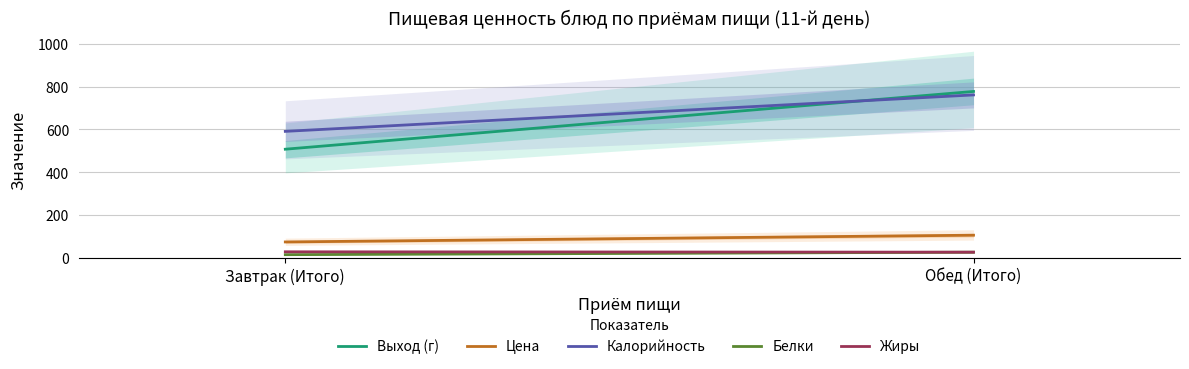

True or false: Выход (г) has a value of 134.6 at Завтрак (Итого).

False